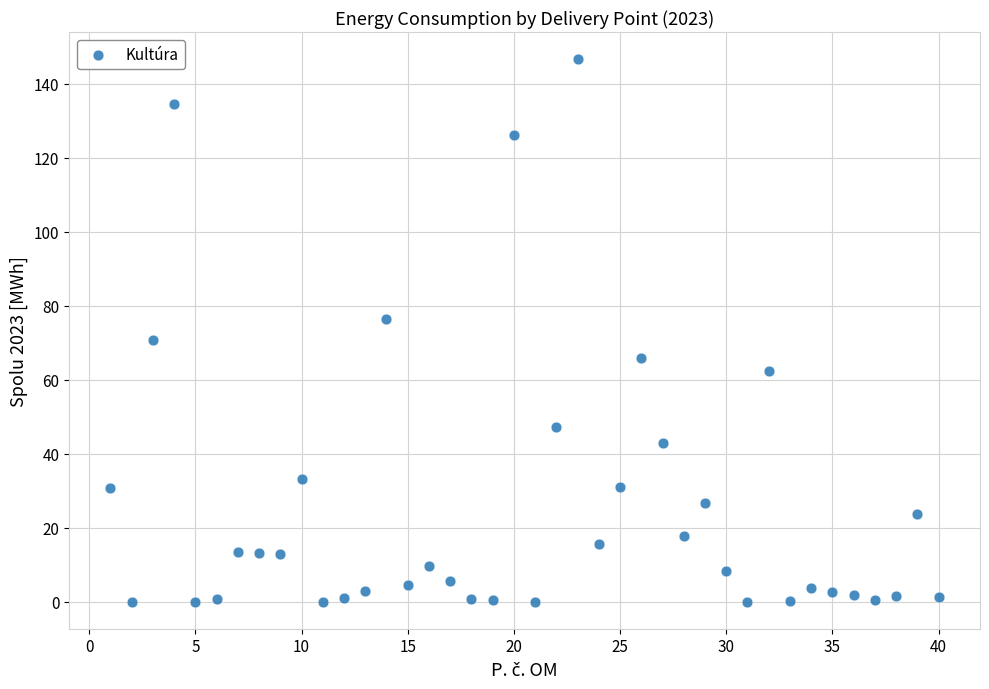

What is the range of Y values (max minus min)?

146.7